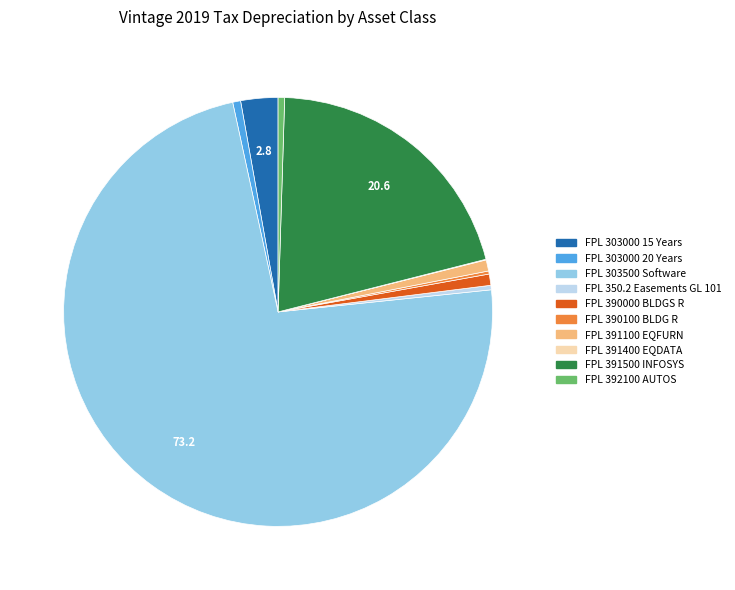

Which slice represents more than half of the pie?

FPL 303500 Software